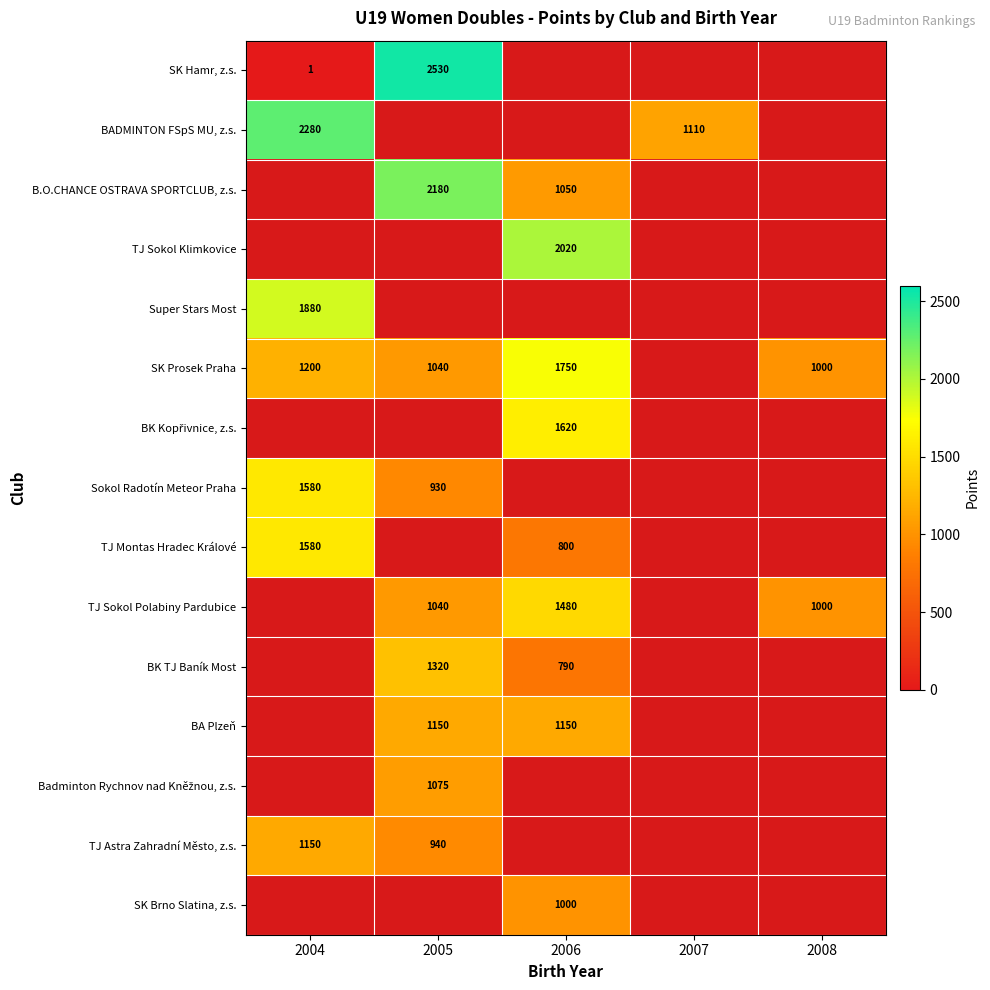

Is it true that TJ Sokol Klimkovice equals 1164 at 2006?

False